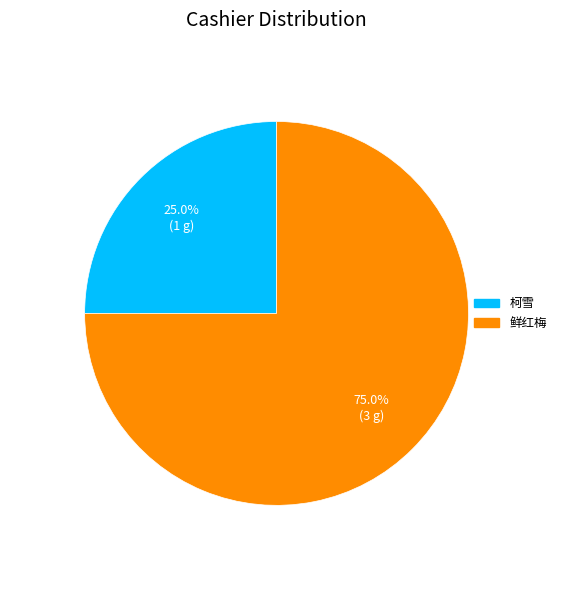

What percentage do 鲜红梅 and 柯雪 together represent?

100.0%